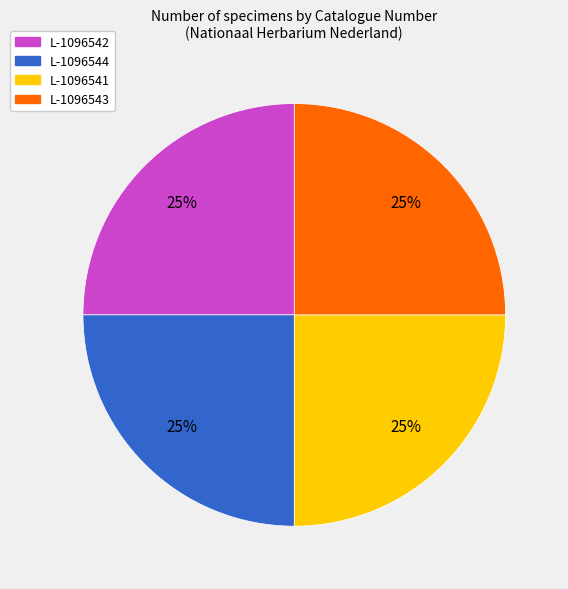

To the nearest percent, what percentage of the pie is L-1096544?

25%